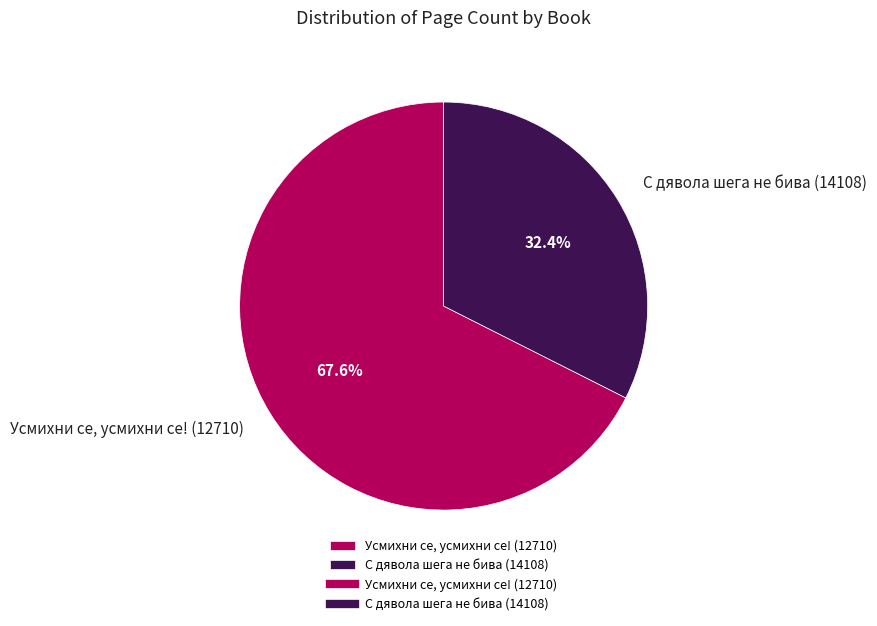

Which category accounts for the majority?

Усмихни се, усмихни се! (12710)